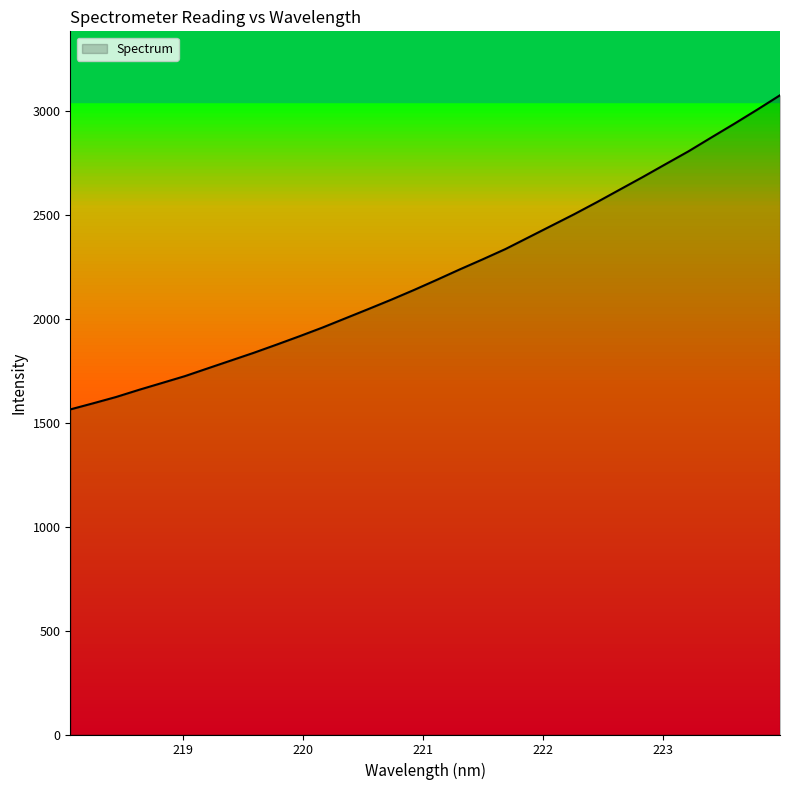

Reading left to right, list all the values displayed in this chart.

1563.7	1593.1	1623.5	1658.0	1690.8	1723.7	1761.2	1798.5	1835.7	1875.2	1915.5	1957.2	2001.5	2046.0	2091.0	2138.1	2187.0	2237.0	2285.4	2335.2	2390.9	2446.7	2502.5	2560.9	2621.3	2681.6	2743.7	2805.3	2871.9	2937.6	3005.3	3074.8